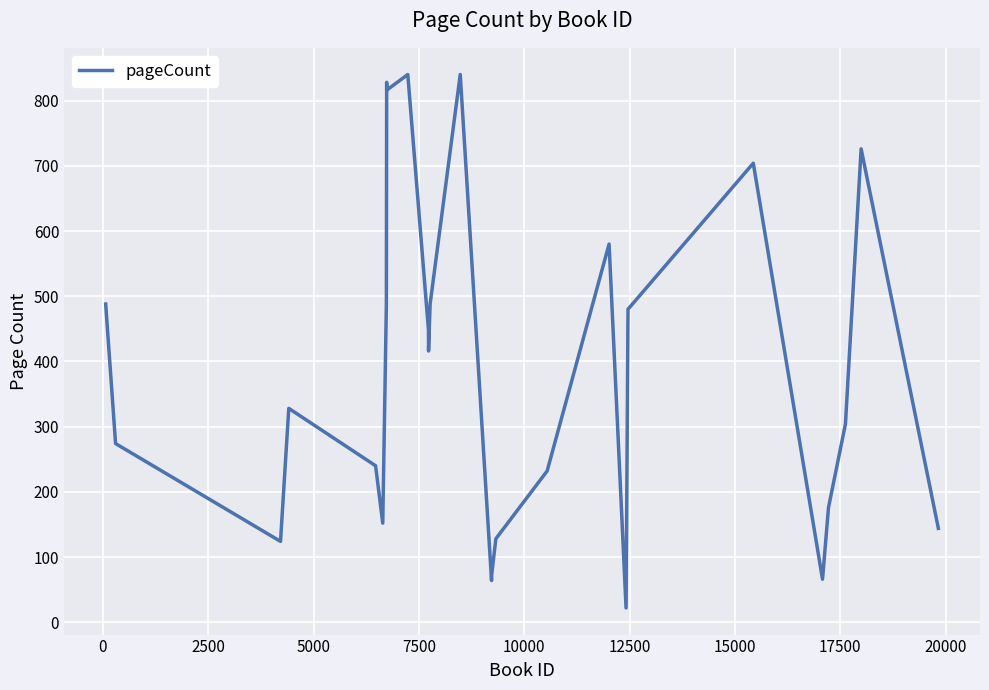

What is the greatest value displayed?

840